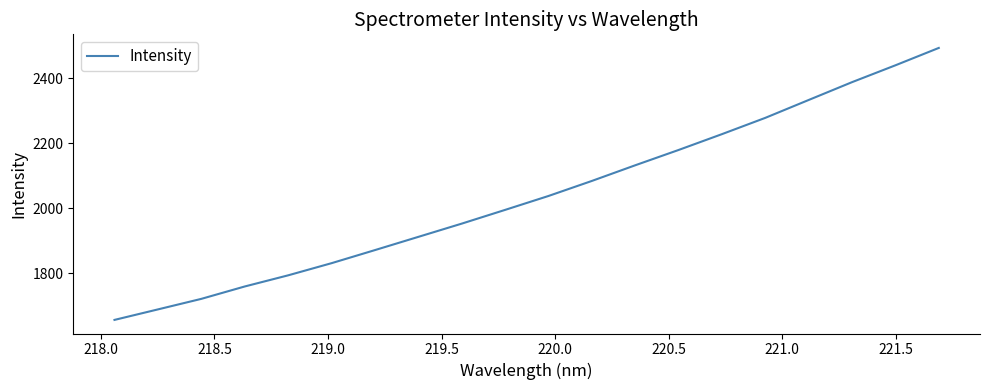

What is the maximum value shown in the chart?

2492.7